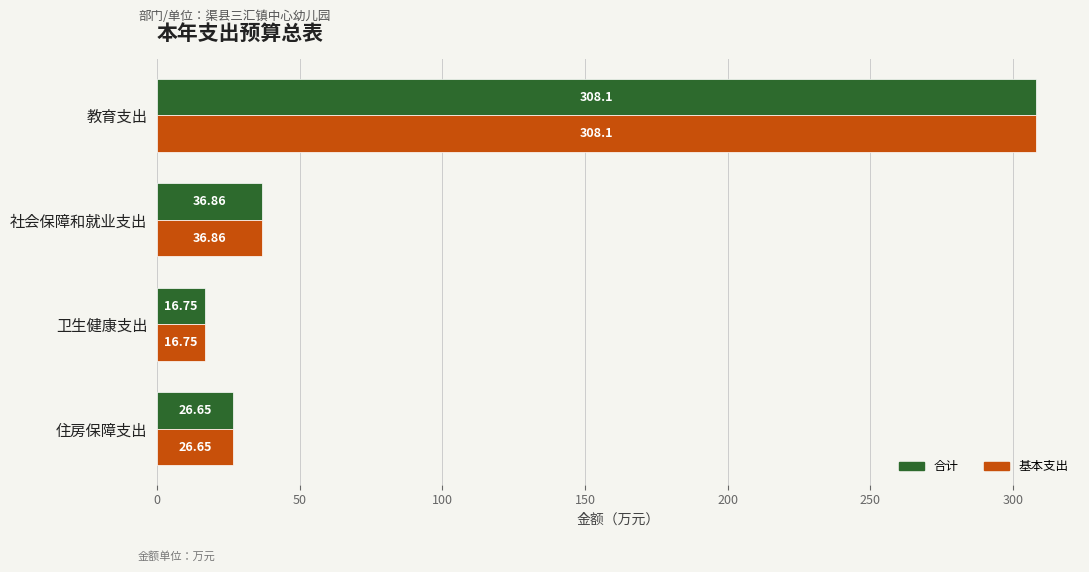

Which category has the highest value in the 合计 series?

教育支出